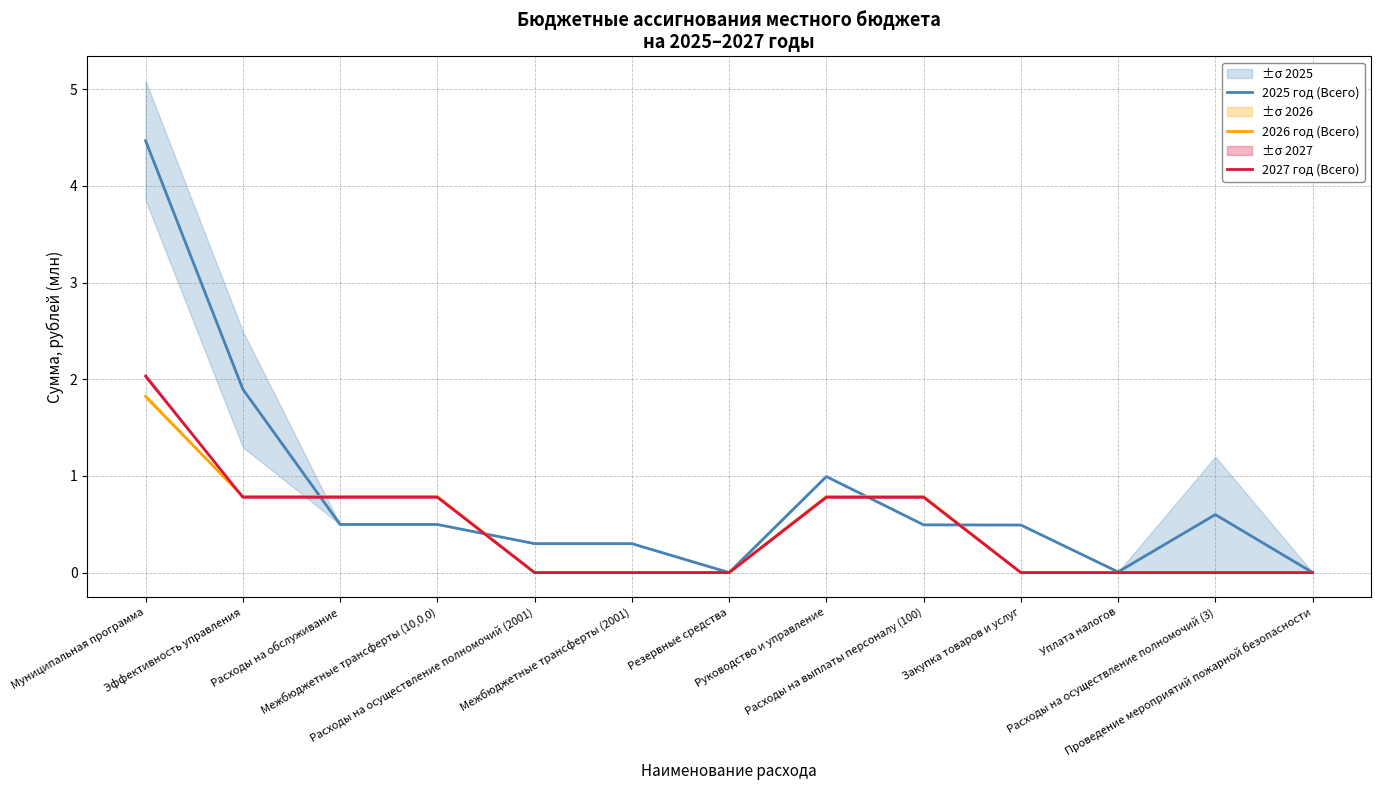

The 2025 год (Всего) series shows 2.5 at Эффективность управления. True or false?

False